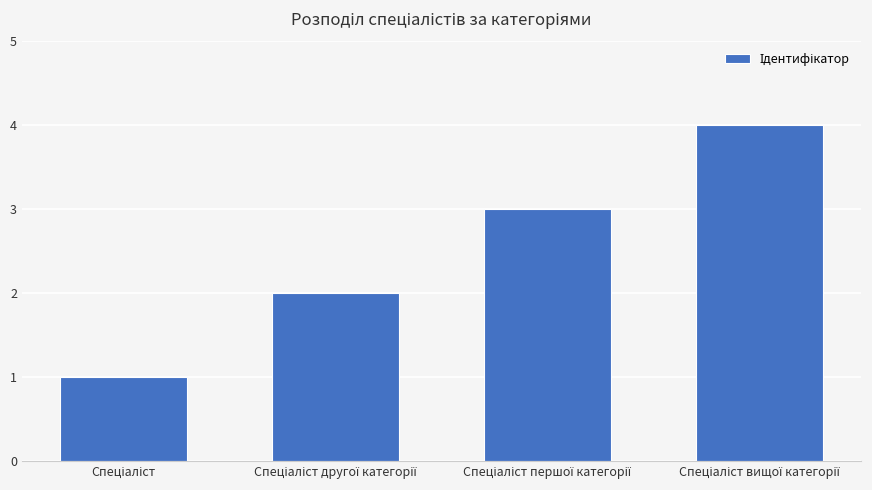

What is the sum of all values?

10